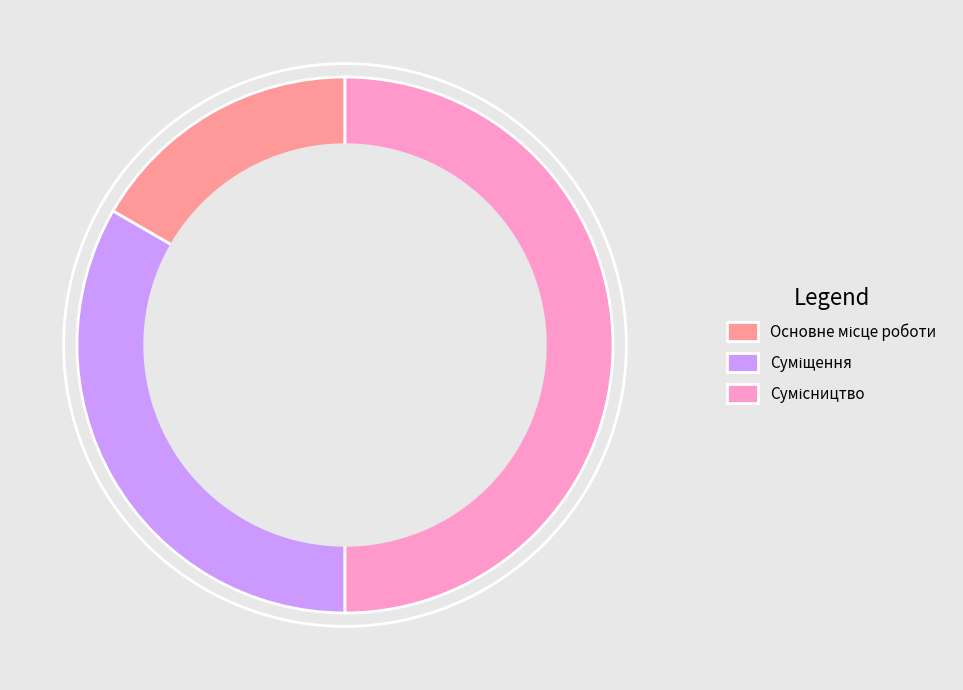

How many slices are in this pie chart?

3